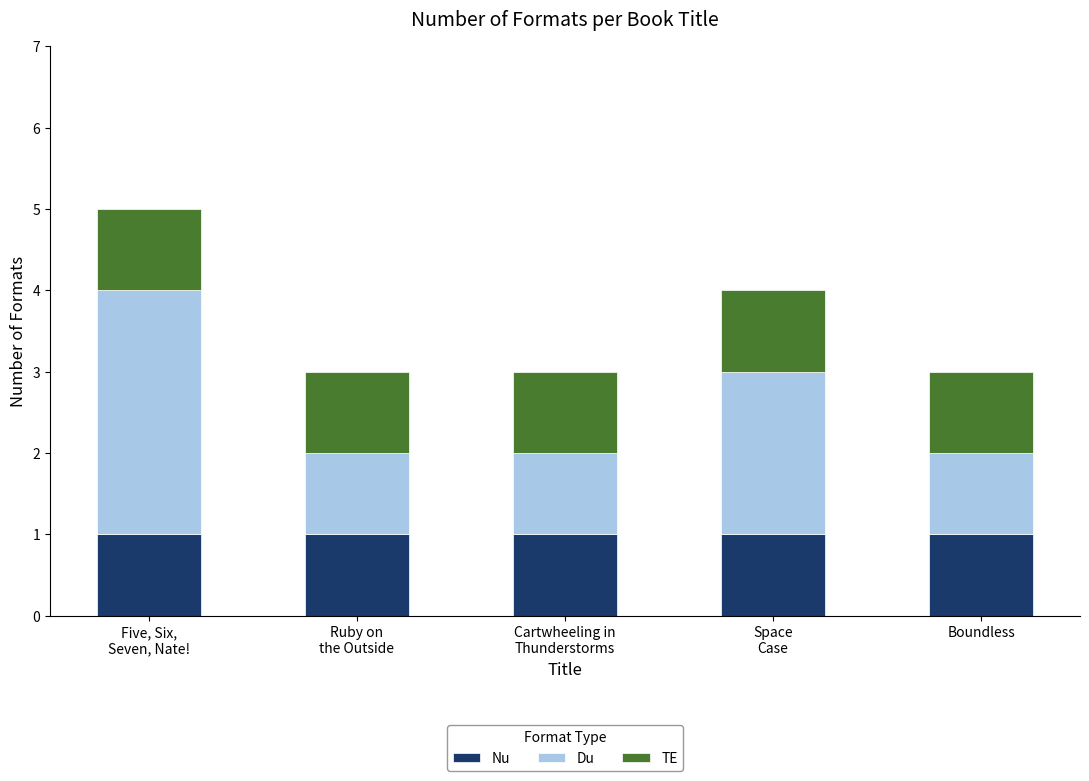

What are all the series names shown in the legend?

Nu, Du, TE